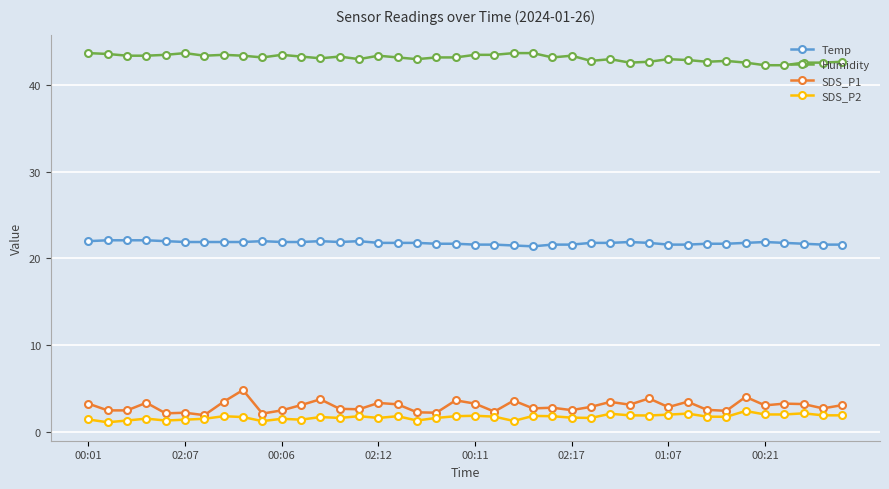

What is the lowest value of the SDS_P2 series?

1.1